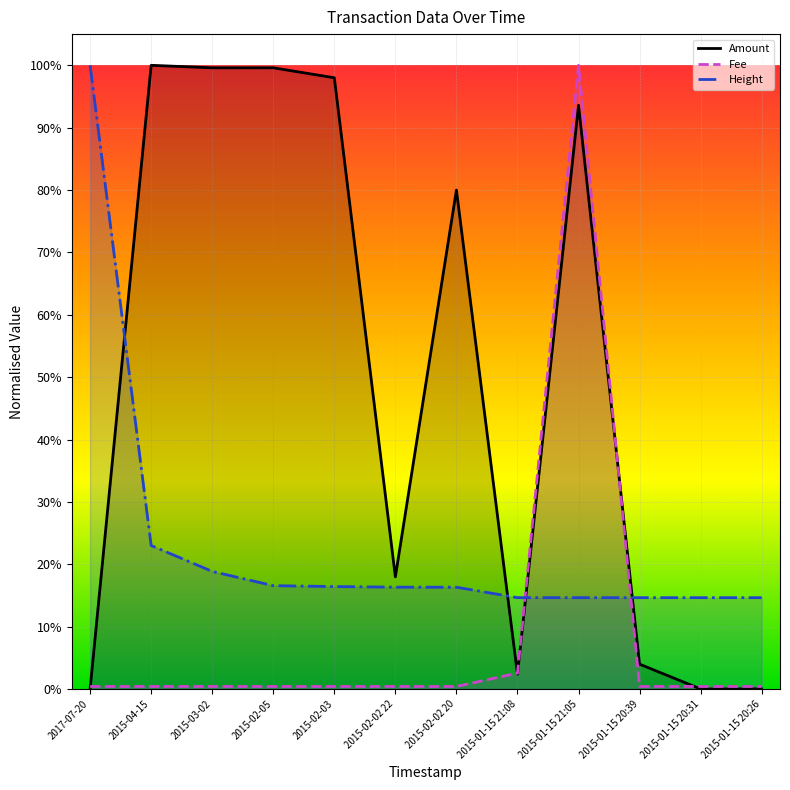

True or false: Height has more than 2 interior local peaks.

False